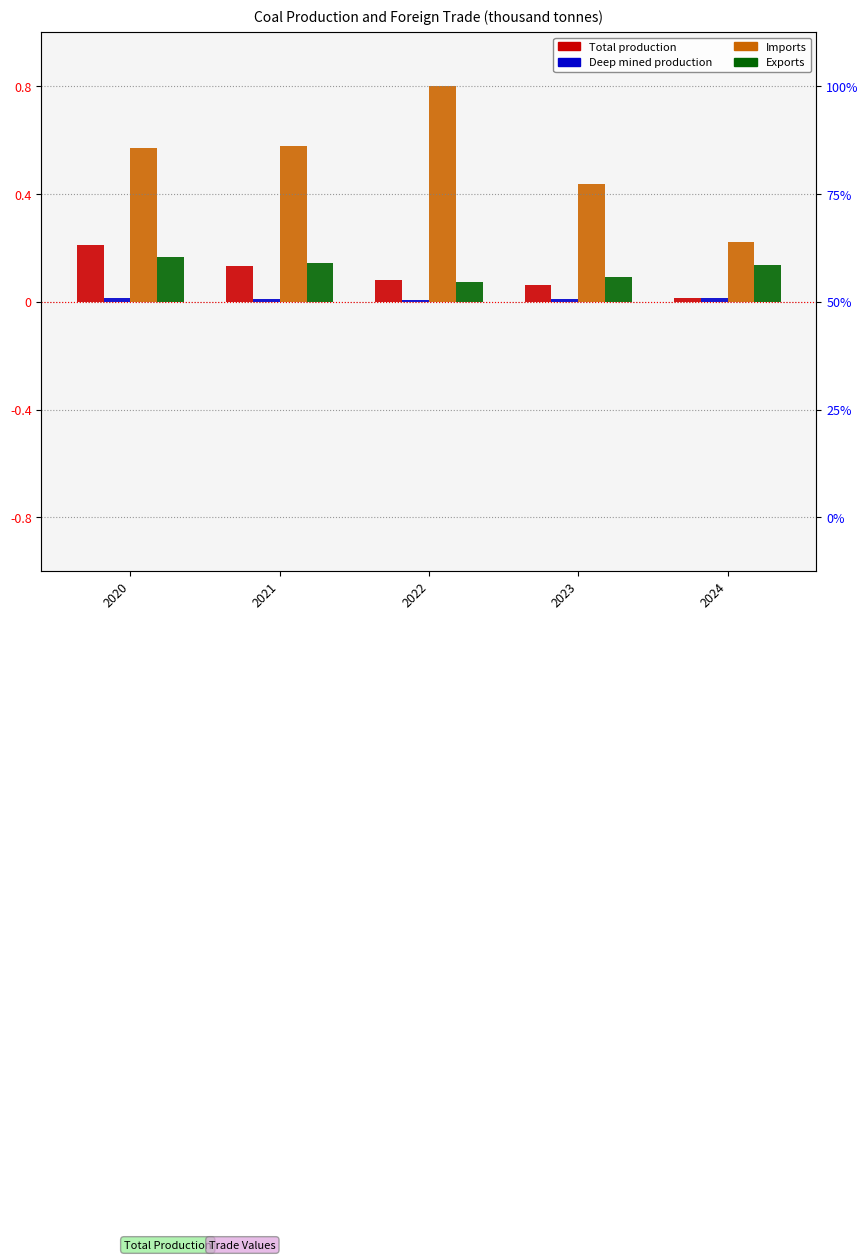

What is the difference between the second highest and minimum values in the Imports series?

0.4